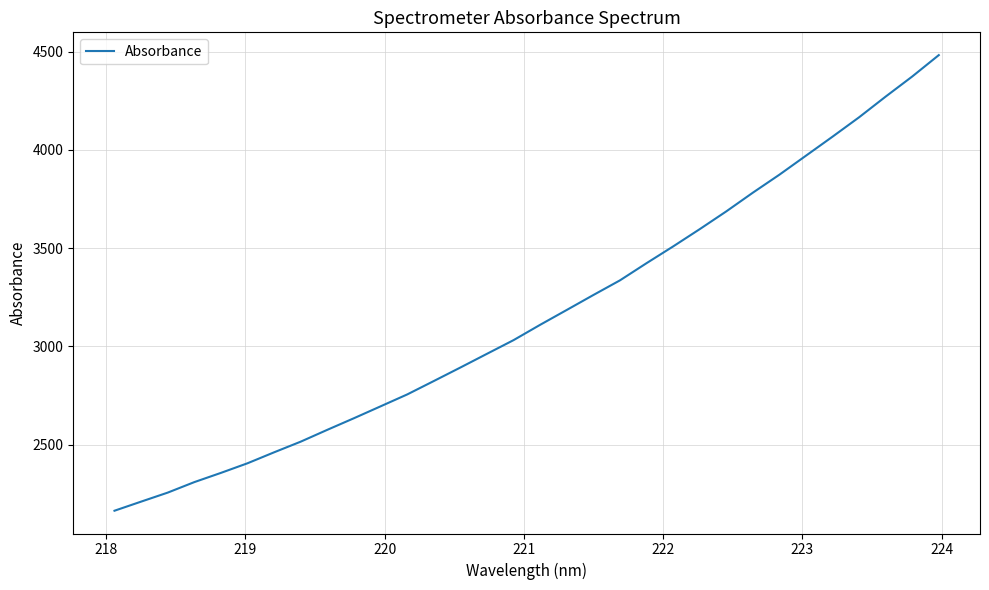

How many values are below 3110?

16